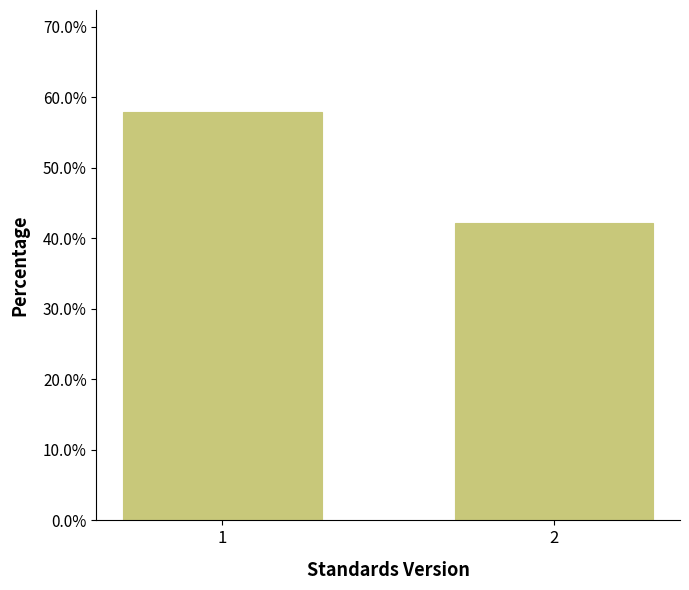

Reading left to right, list all the values displayed in this chart.

57.9	42.1